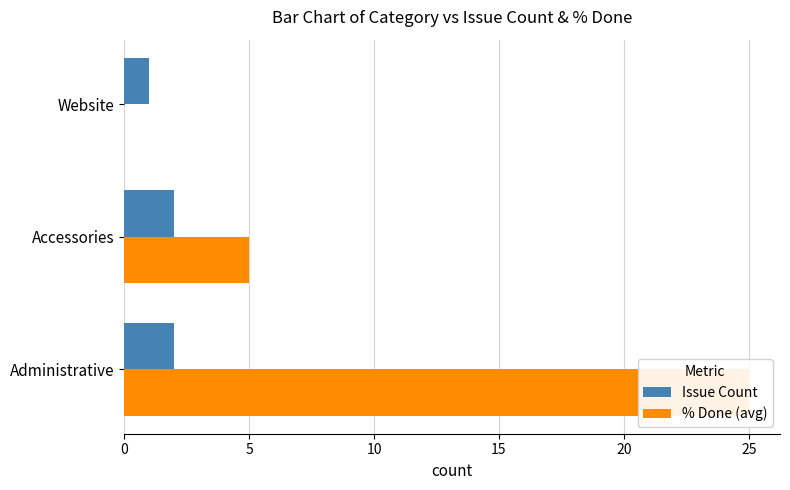

Which has a higher value, Accessories or Website?

Accessories